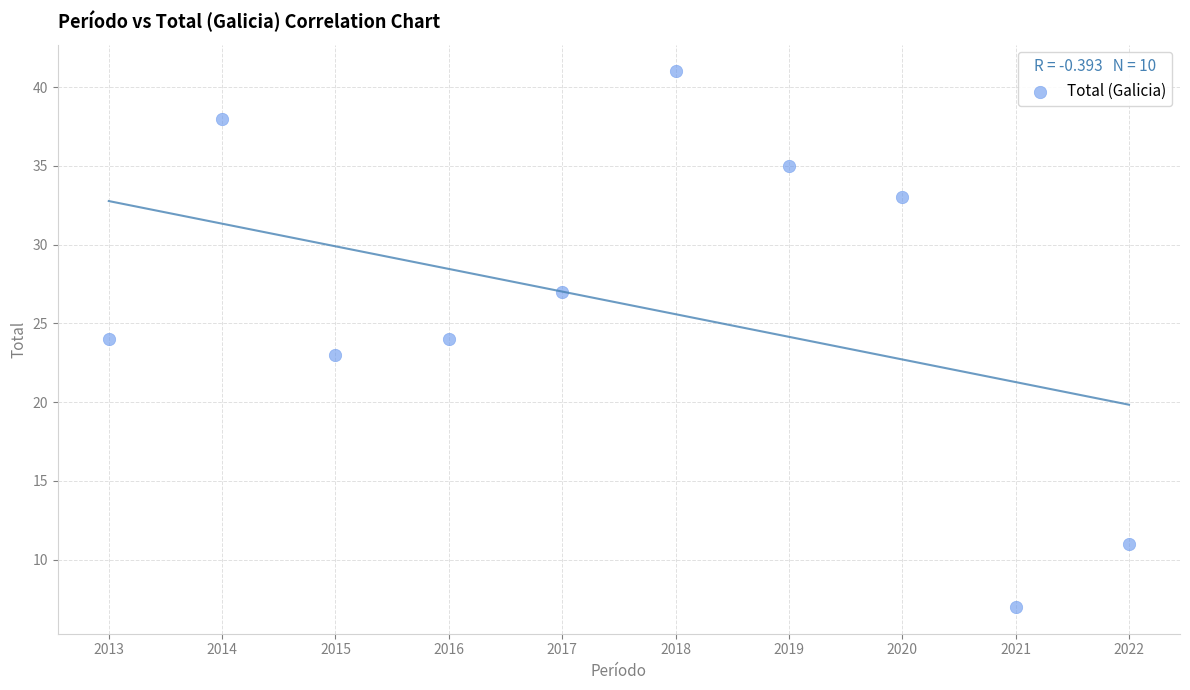

What is the average X value?

2018